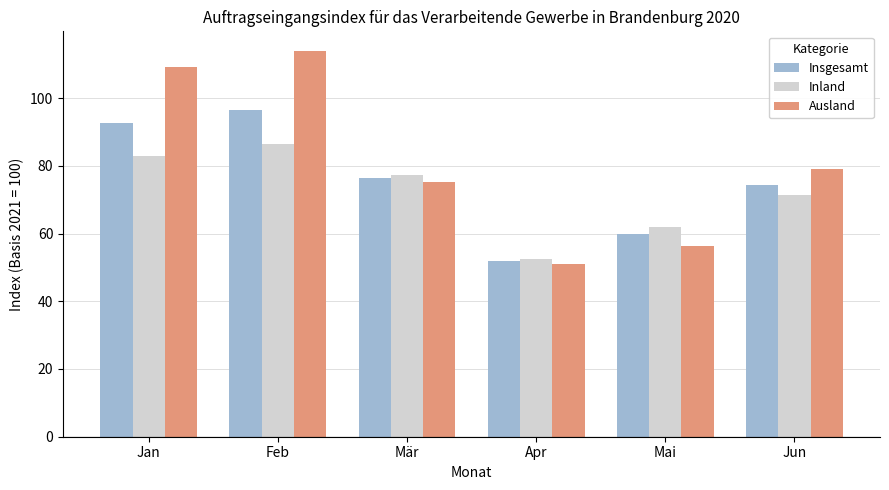

Which category has the highest value across all series?

Feb